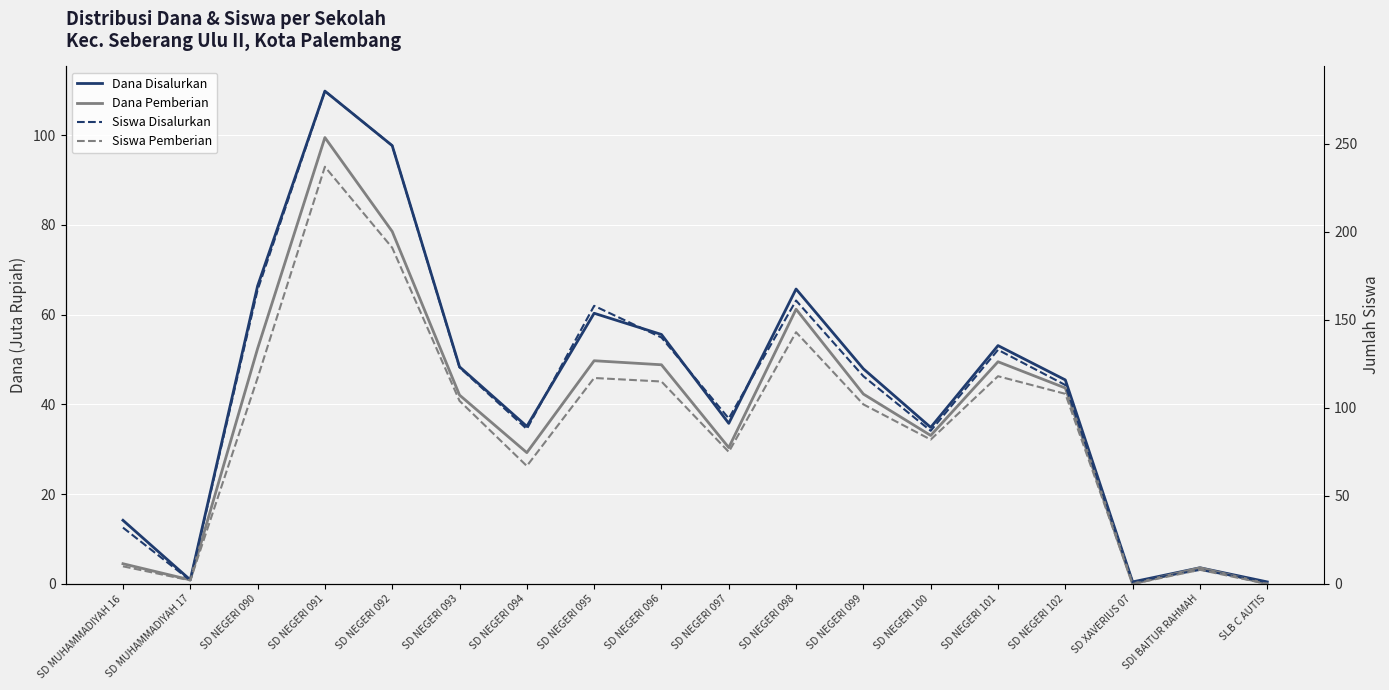

True or false: Siswa Pemberian and Siswa Disalurkan cross at least once.

False